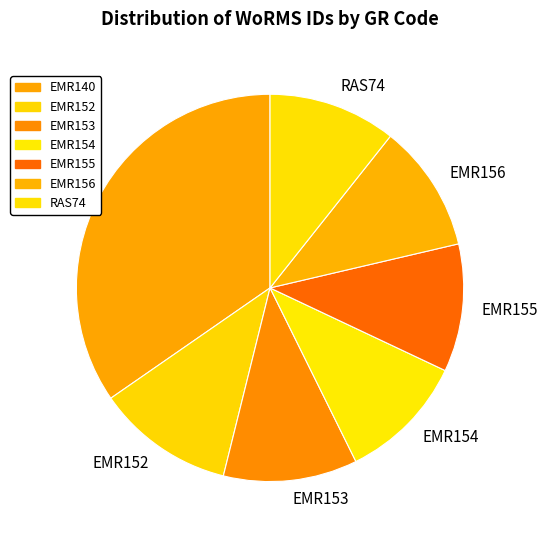

True or false: EMR155 accounts for 11% of the total.

True